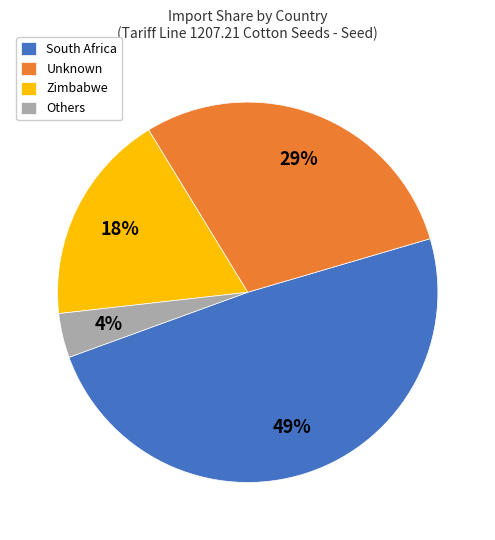

Combined, do South Africa and Zimbabwe account for over 50%?

Yes